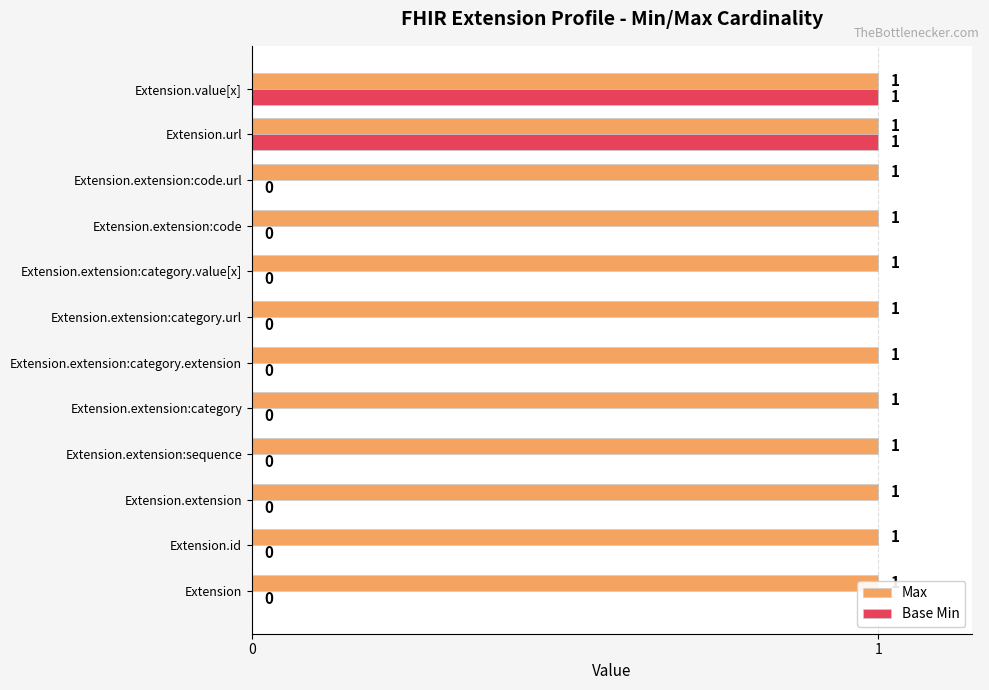

Is the value of Base Min at 4 greater than the value of Max at 11?

No